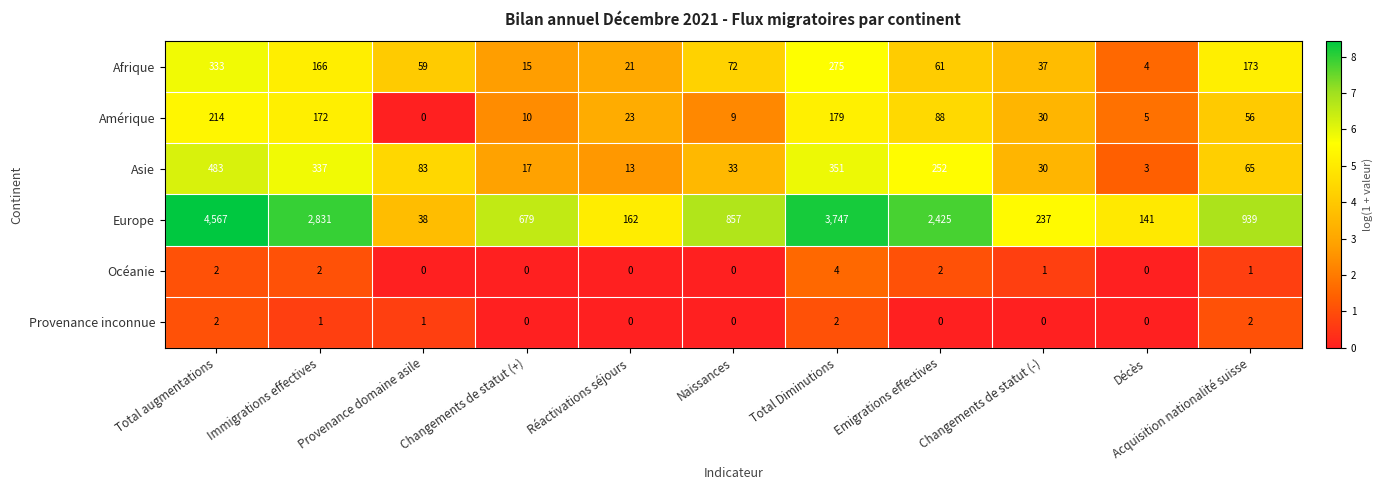

What is the spread (max minus min) of values at Décès?

141